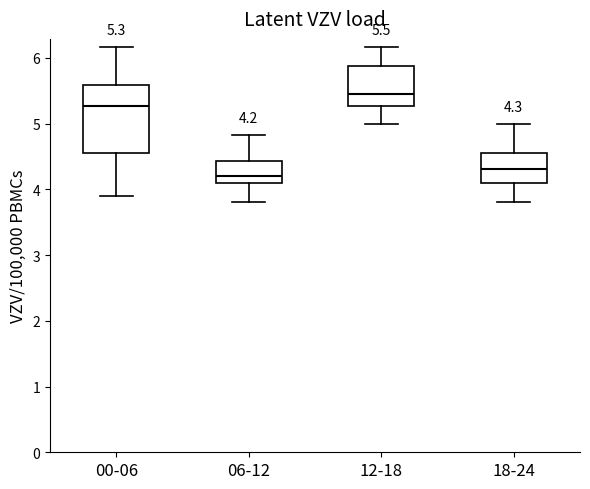

Which box has the highest median line?

12-18